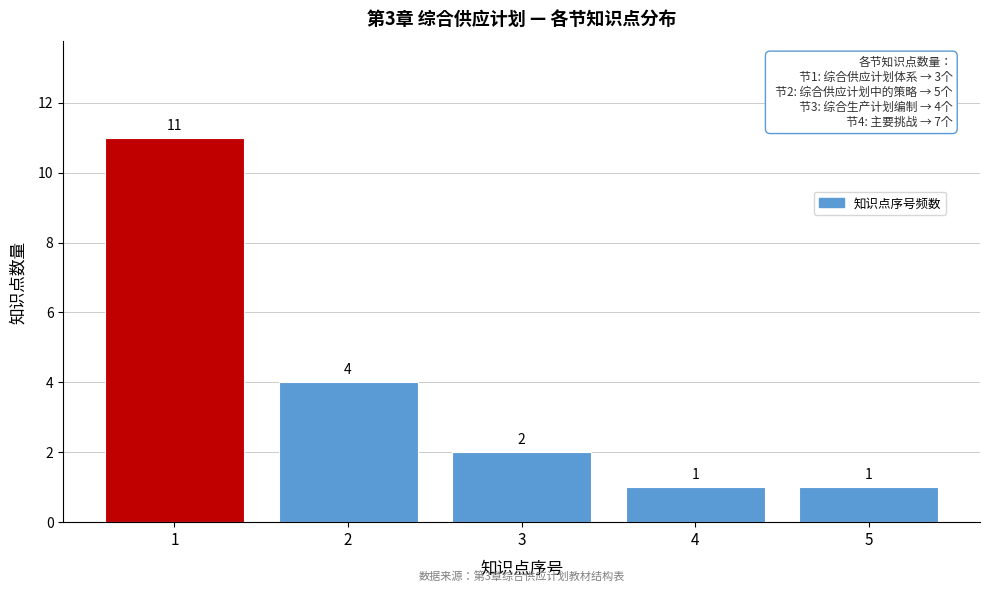

How tall is the bar that spans 2.5 to 3.5 on the x-axis?

2